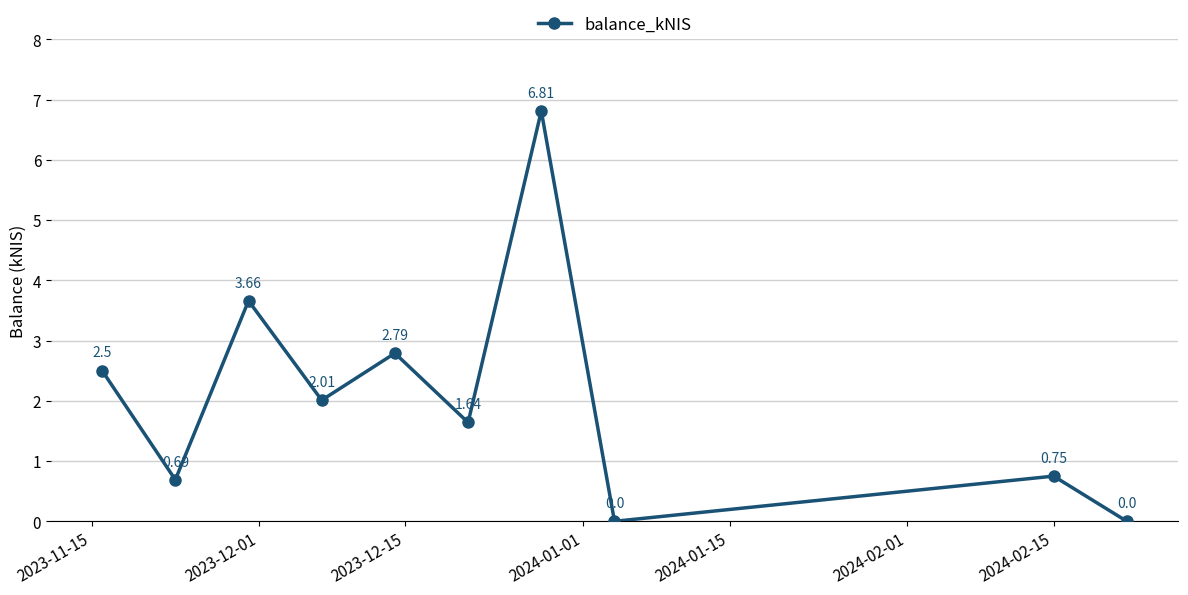

What is the difference between the maximum and minimum values?

6.8